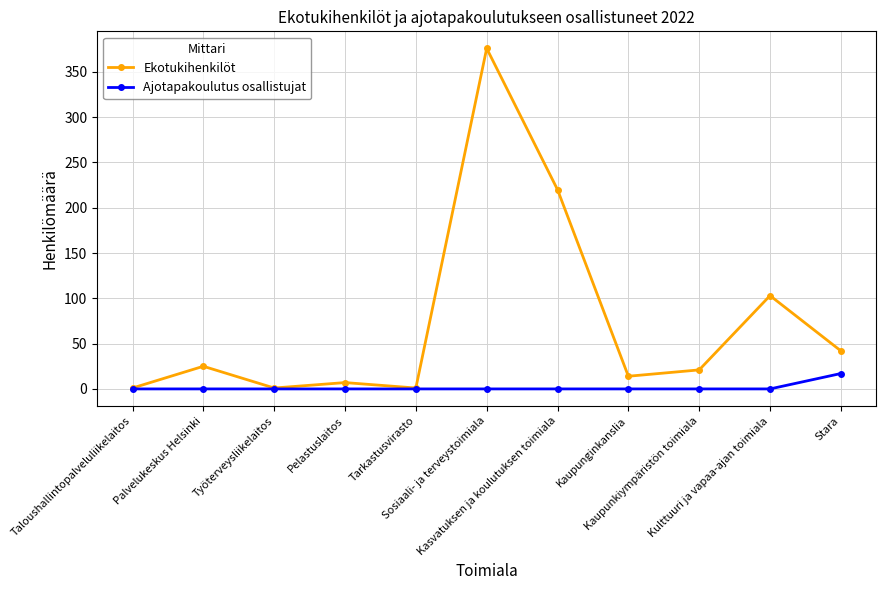

At which label does Ekotukihenkilöt reach its peak?

Sosiaali- ja terveystoimiala